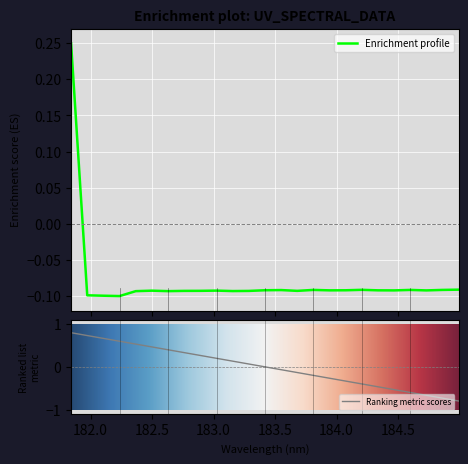

What position from the left is 184.9911297472?

25